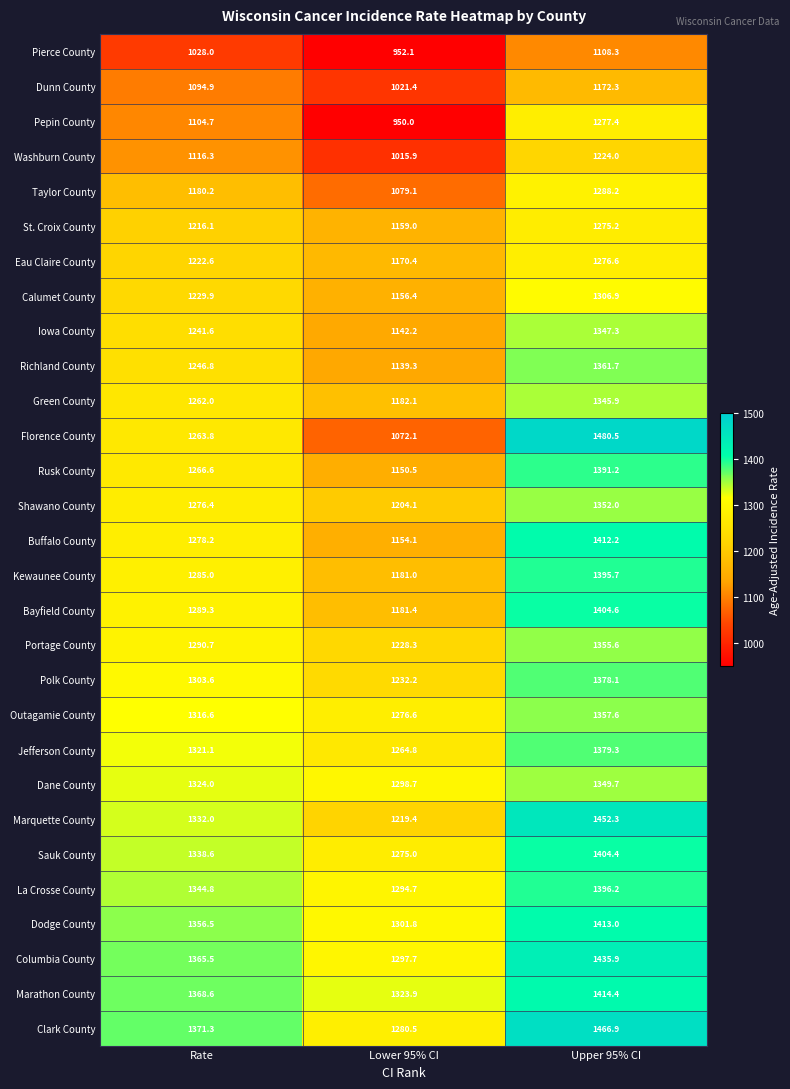

What is the minimum value shown in the chart?

950.0